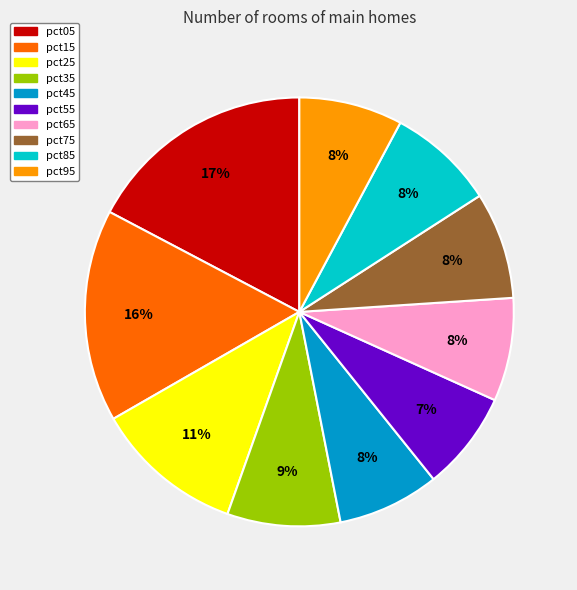

How many slices are in this pie chart?

10